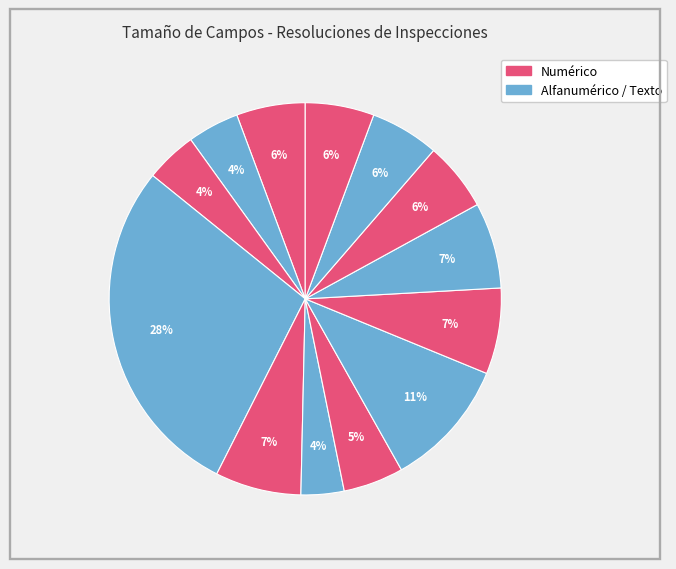

Count the number of slices in the pie.

13